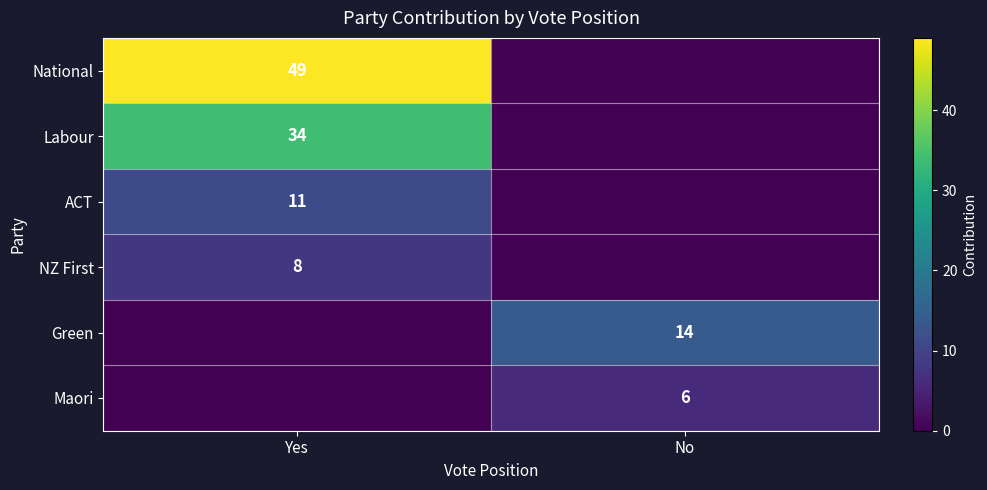

Is it true that Maori equals 6 at No?

True